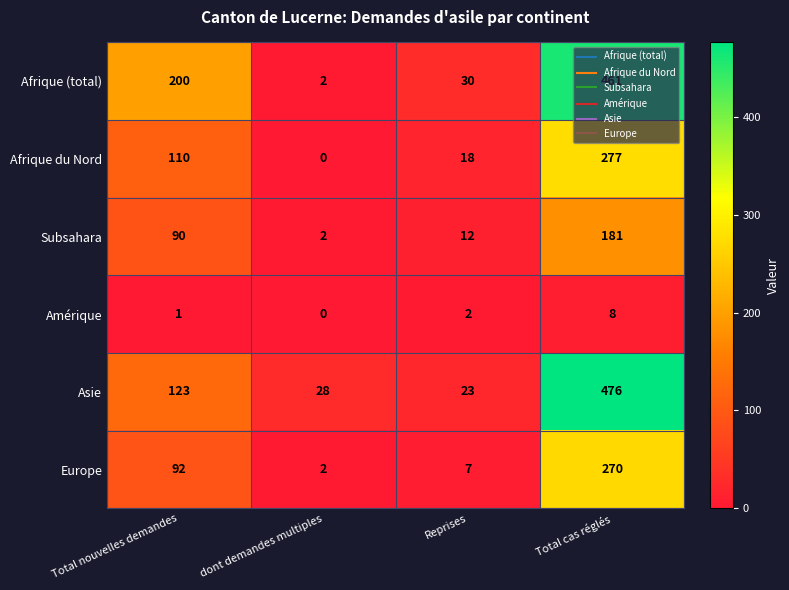

At which category is the sum across all series the highest?

Total cas réglés